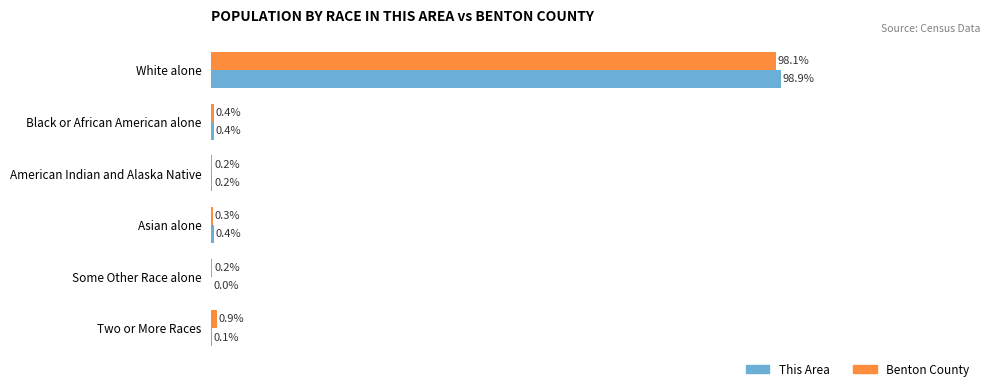

Which series changed the most between Black or African American alone and Some Other Race alone?

This Area